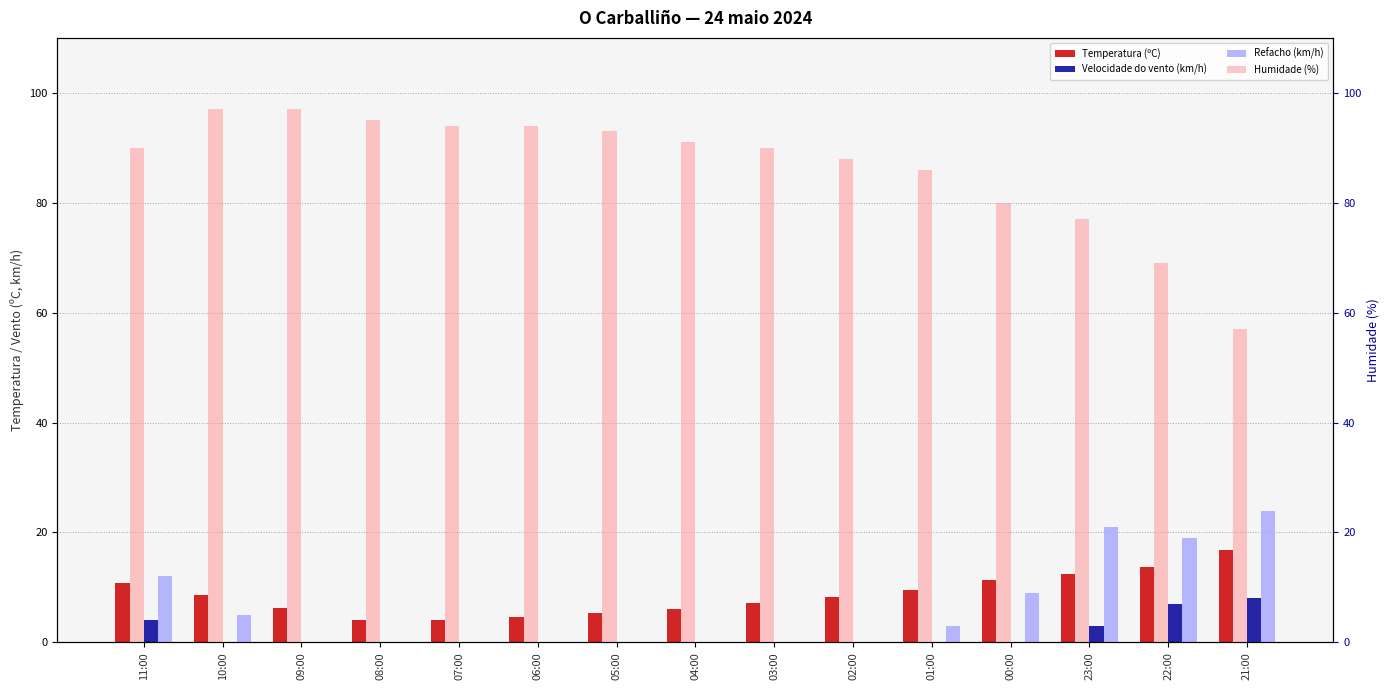

What is the difference between the Temperatura (ºC) values at 04:00 and 10:00?

2.6